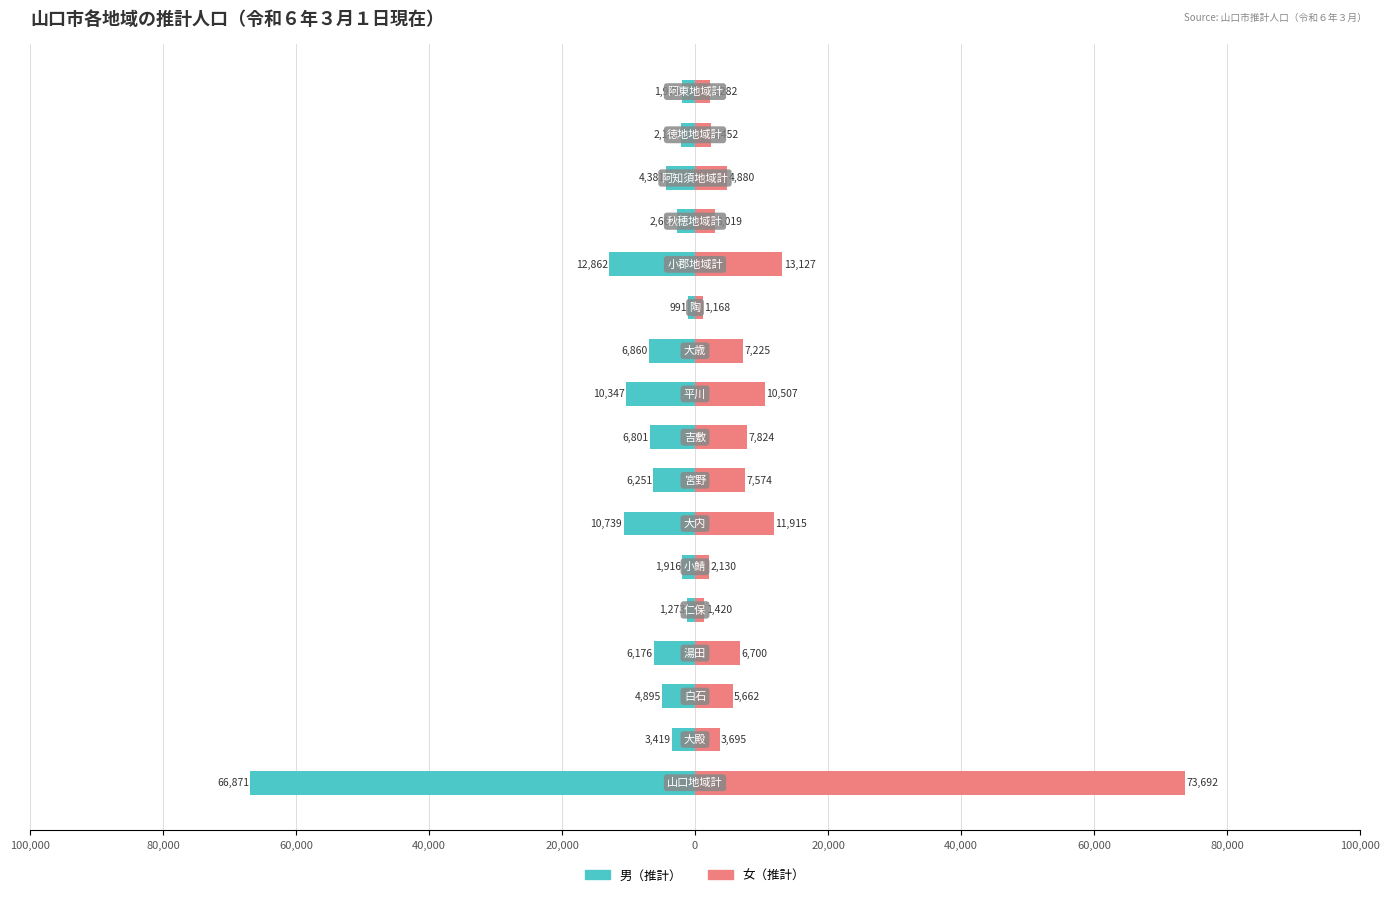

Which series has the largest range (max minus min)?

女（推計）